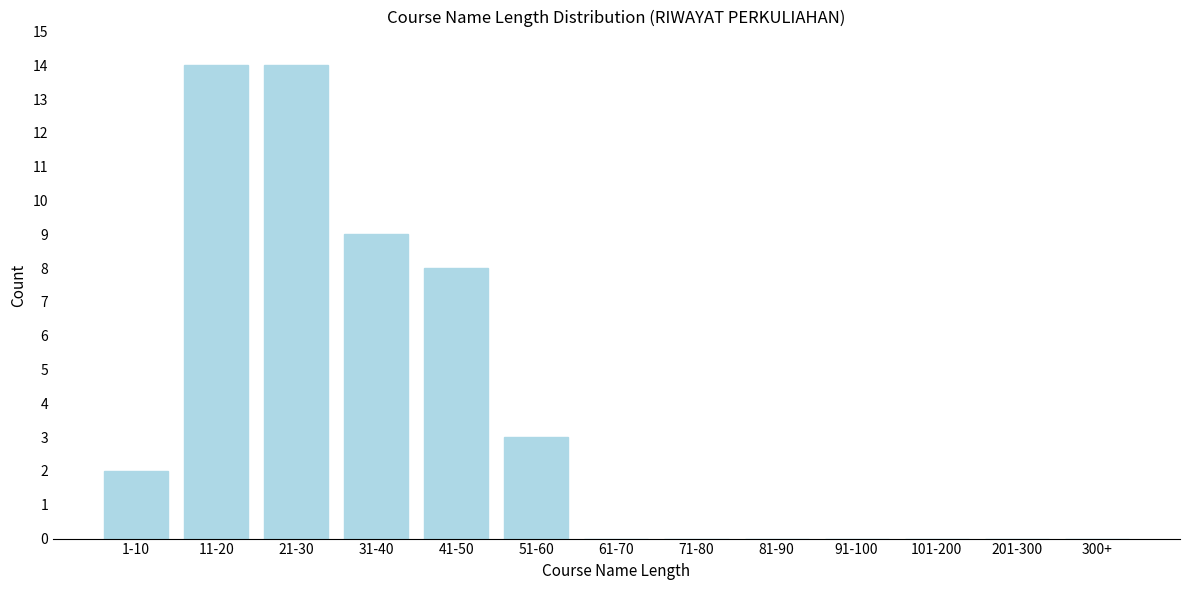

Reading right to left, transcribe all the data shown in this chart.

300+=0	201-300=0	101-200=0	91-100=0	81-90=0	71-80=0	61-70=0	51-60=3	41-50=8	31-40=9	21-30=14	11-20=14	1-10=2